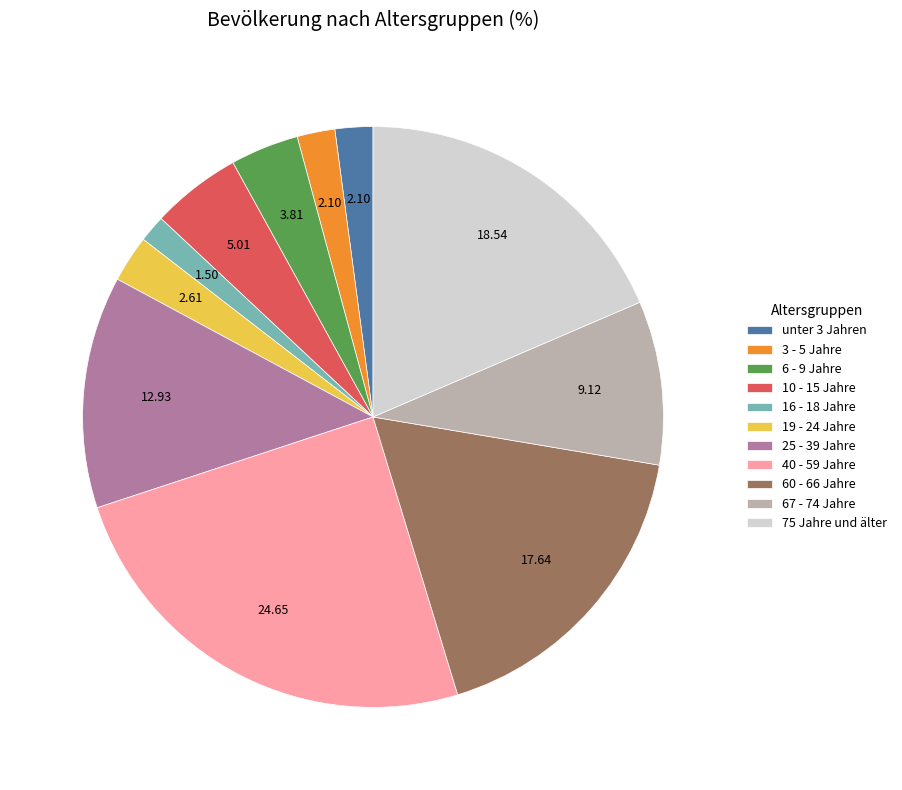

How many segments does this pie chart have?

11